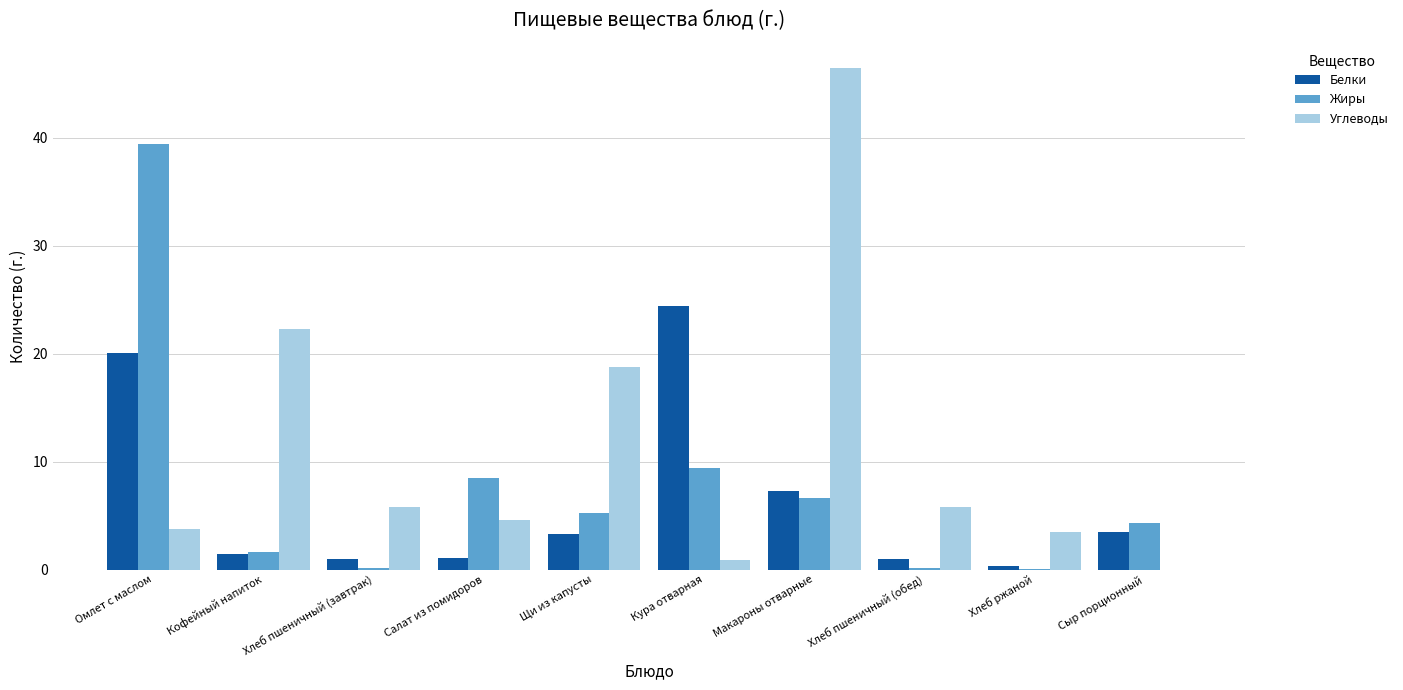

The value of Белки at Омлет с маслом is 34.1. True or false?

False